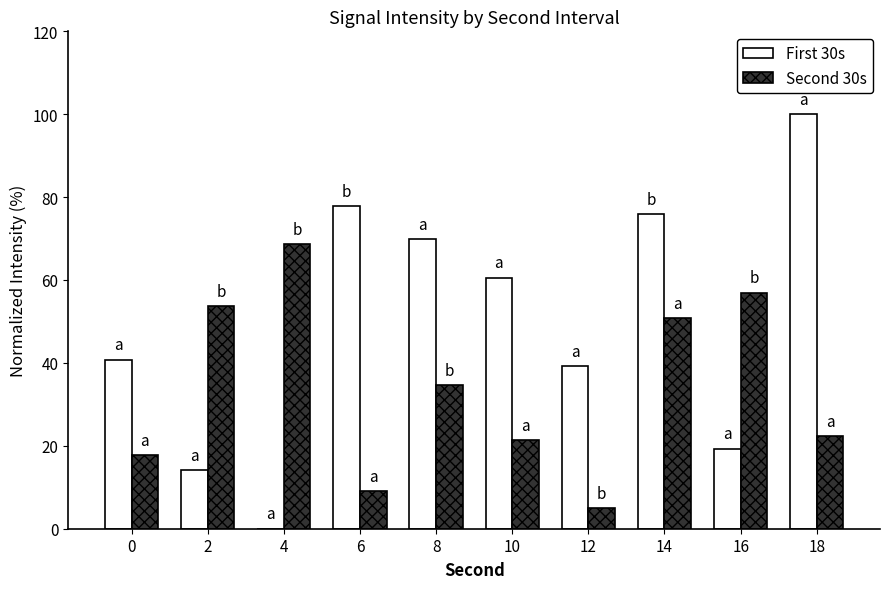

What is the approximate value of Second 30s at 8?

34.7